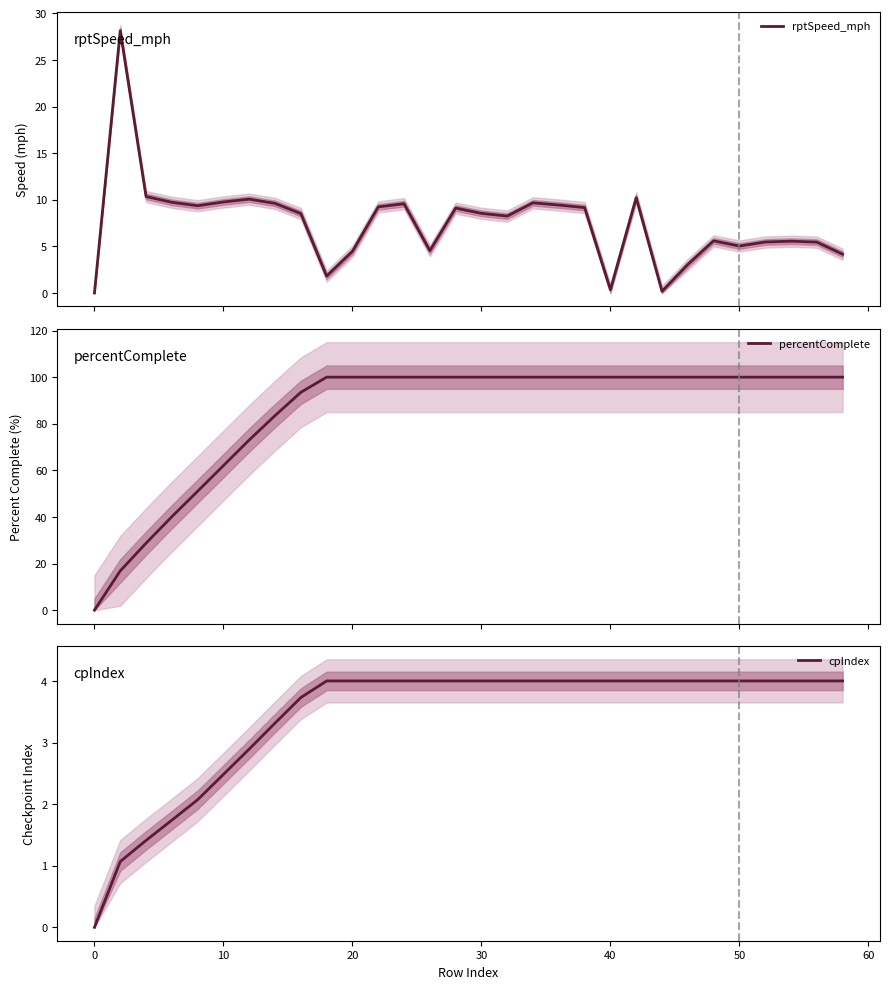

The value of percentComplete at 40 is 100.0. True or false?

True